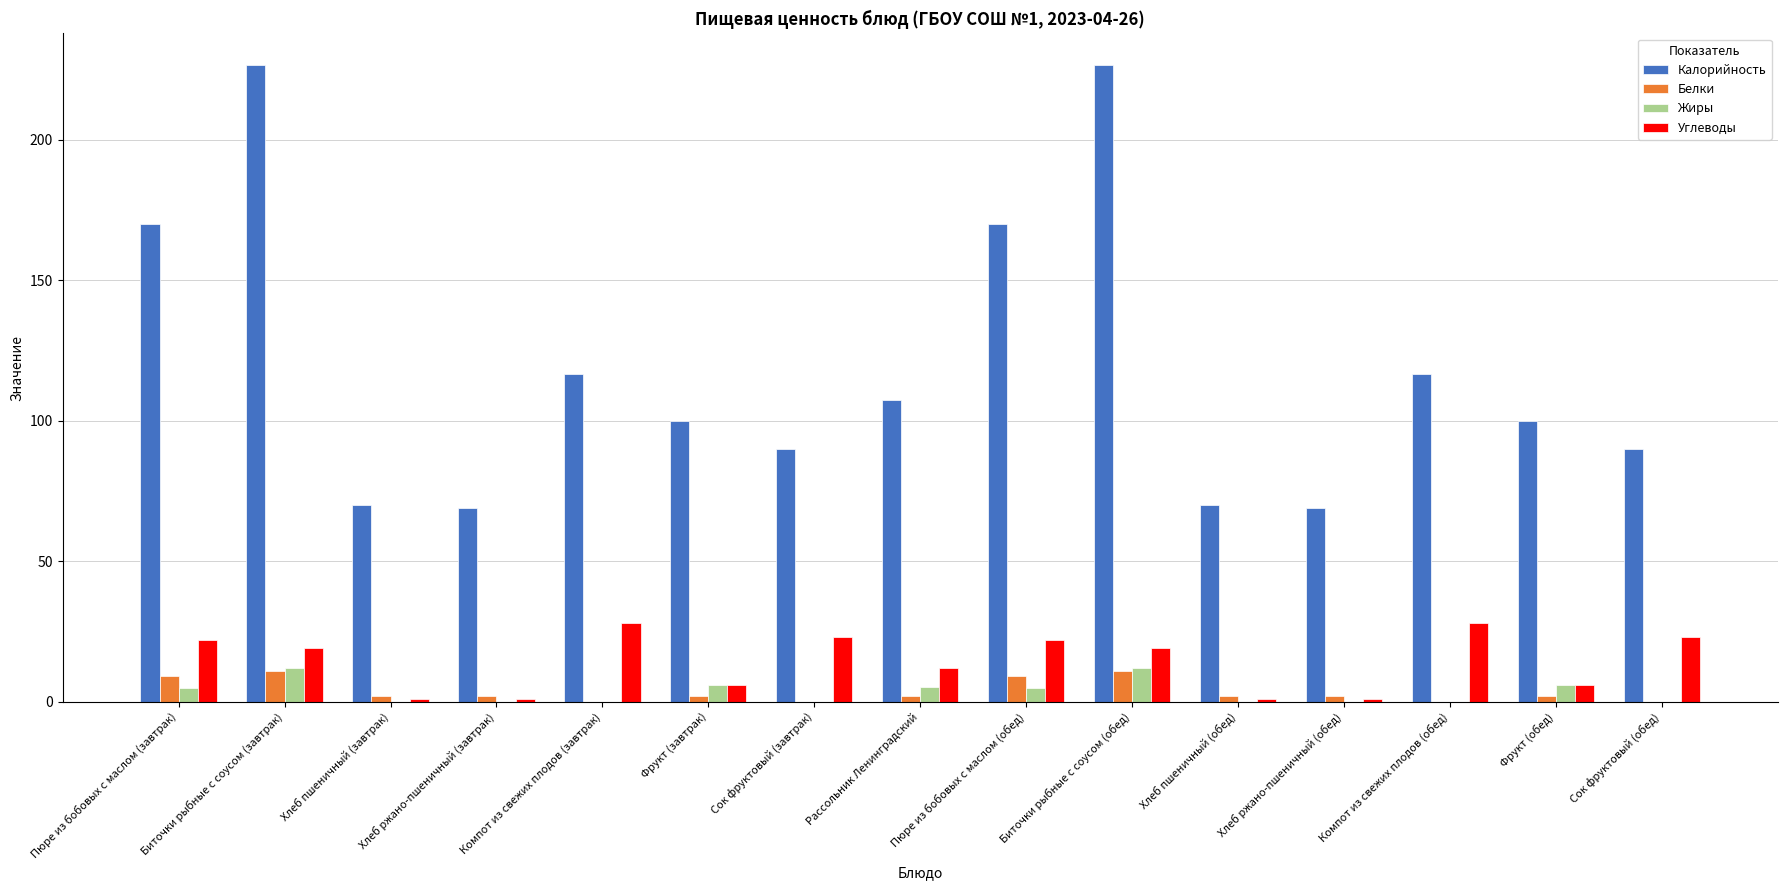

Is it true that Жиры equals 7.7 at Хлеб ржано-пшеничный (завтрак)?

False